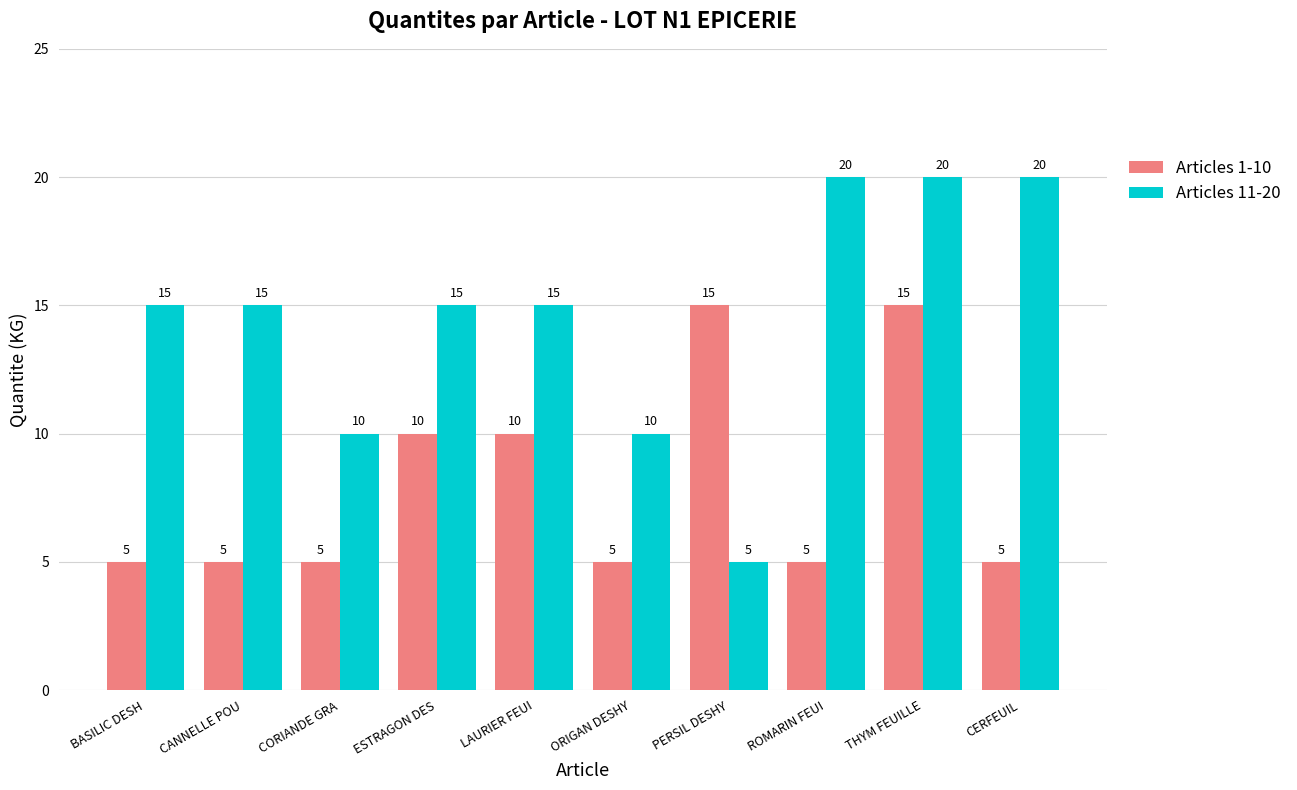

What is the sum of the Articles 1-10 values at CORIANDE GRA and THYM FEUILLE?

20